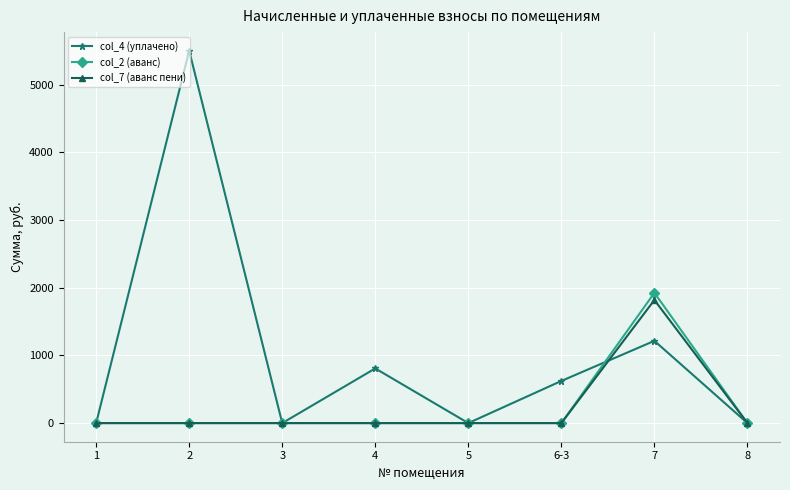

What is the average value of the col_2 (аванс) series?

240.5